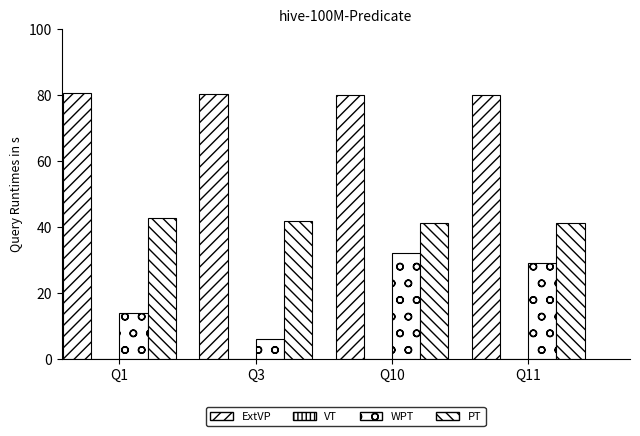

What is the greatest value displayed?

80.6